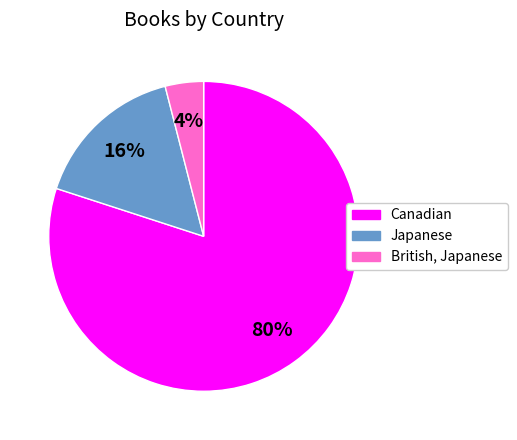

To the nearest percent, what is the average slice percentage?

33%